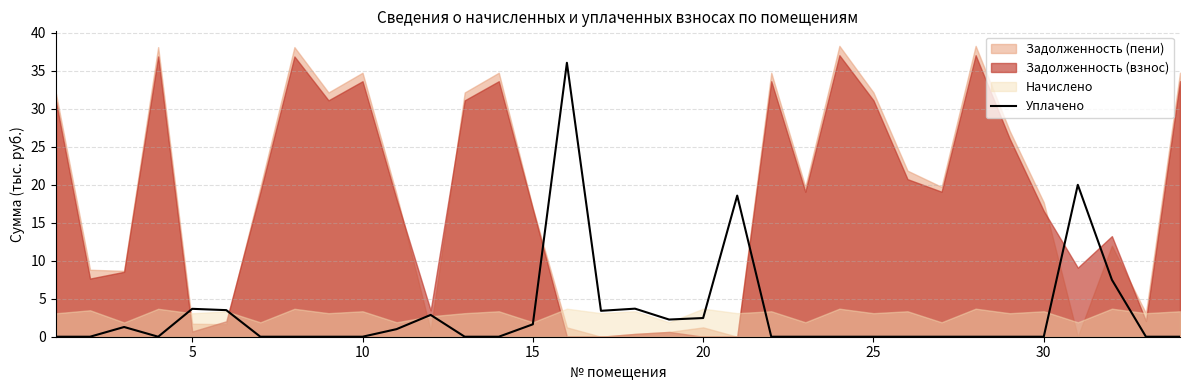

How many points are higher than both their immediate neighbors (excluding endpoints)?

7